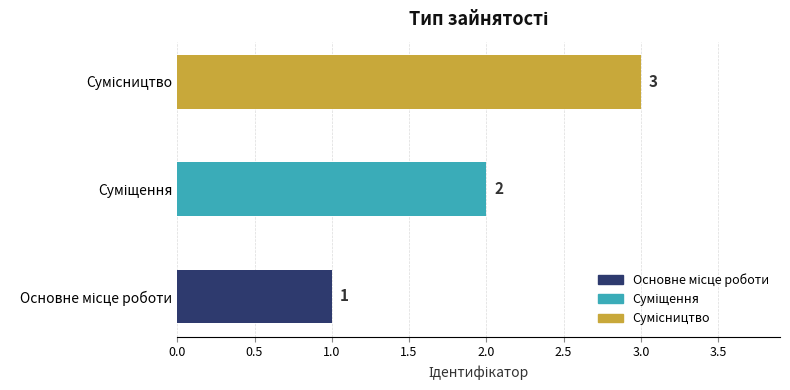

How many data points are less than 2?

1